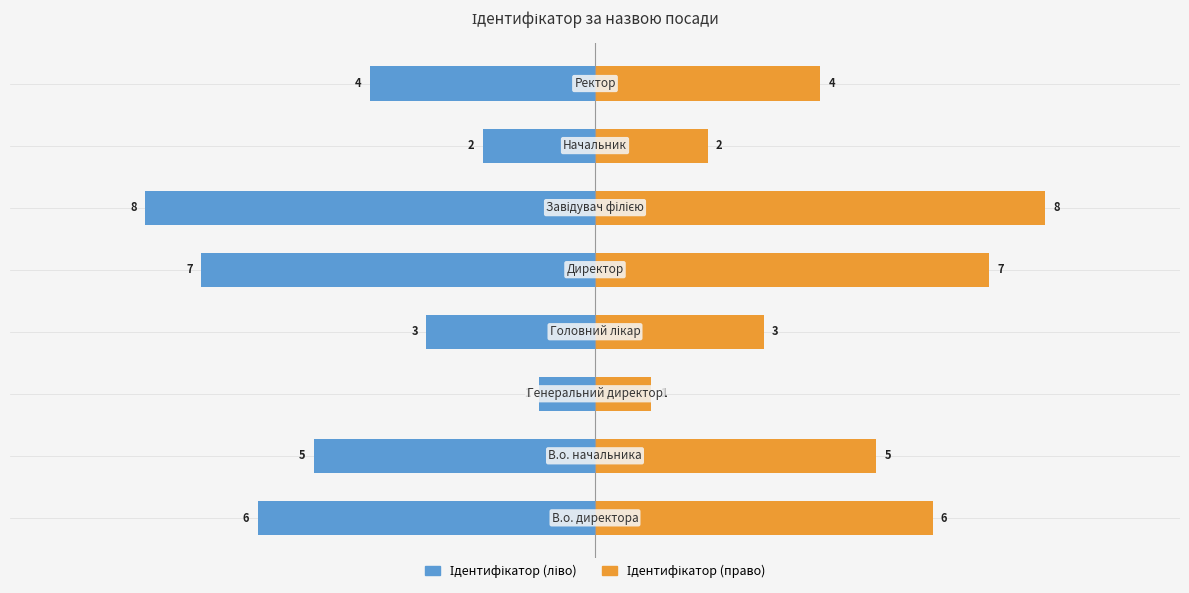

Does the chart contain stacked bars?

No